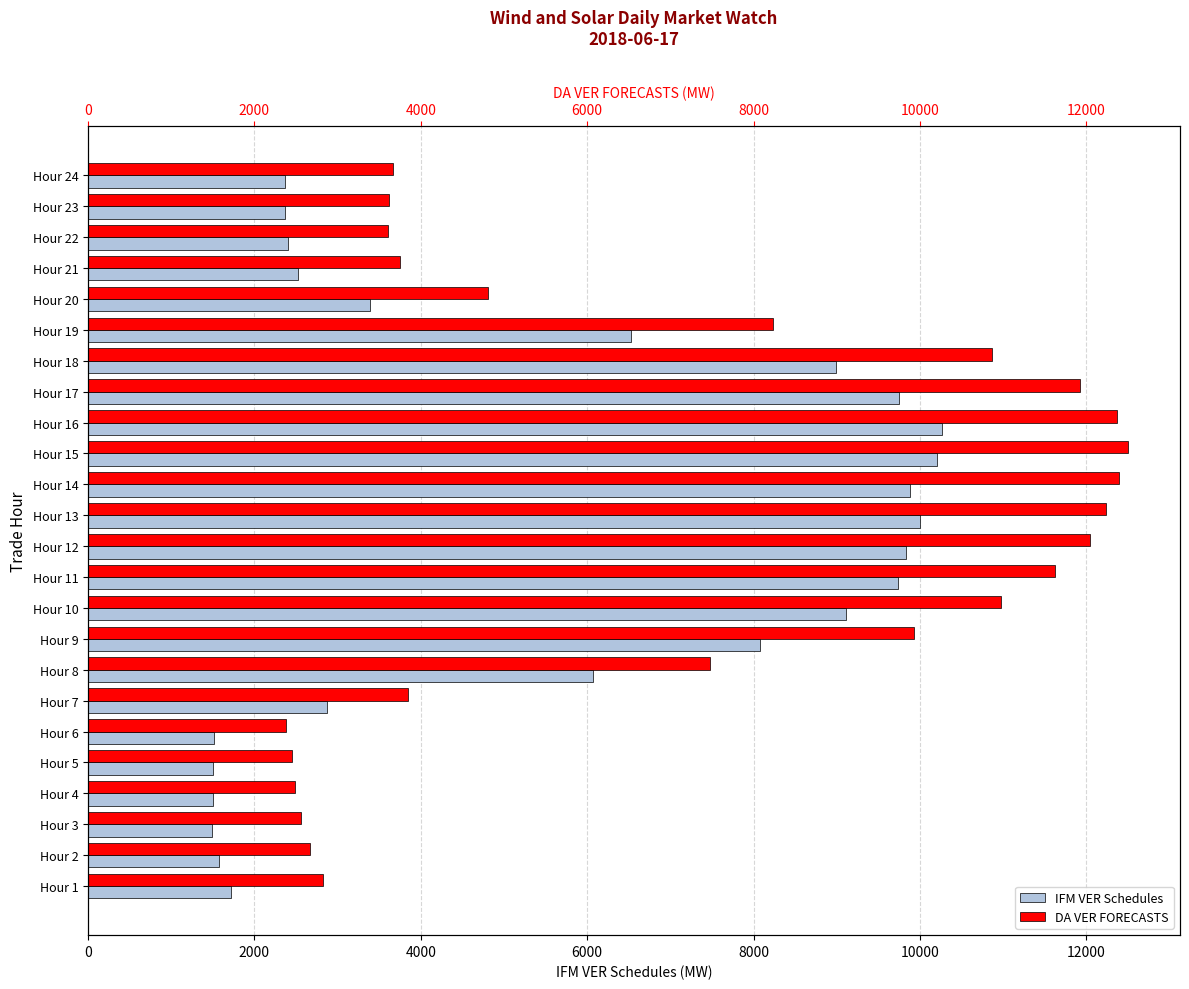

What is the difference between the highest and lowest values at Hour 10?

1864.8